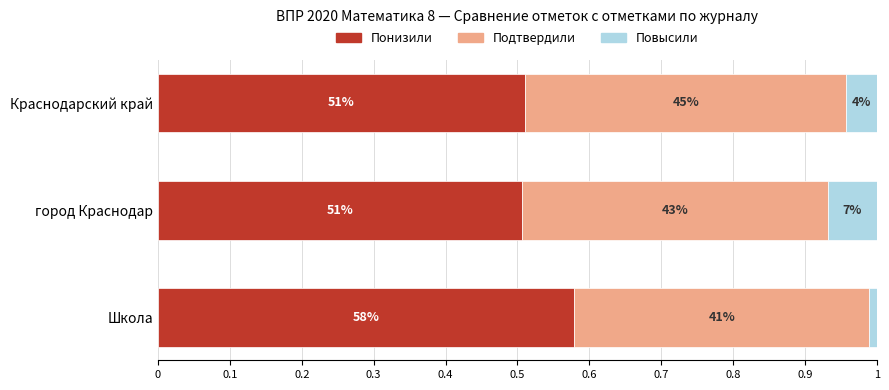

What are all the series names shown in the legend?

Понизили, Подтвердили, Повысили